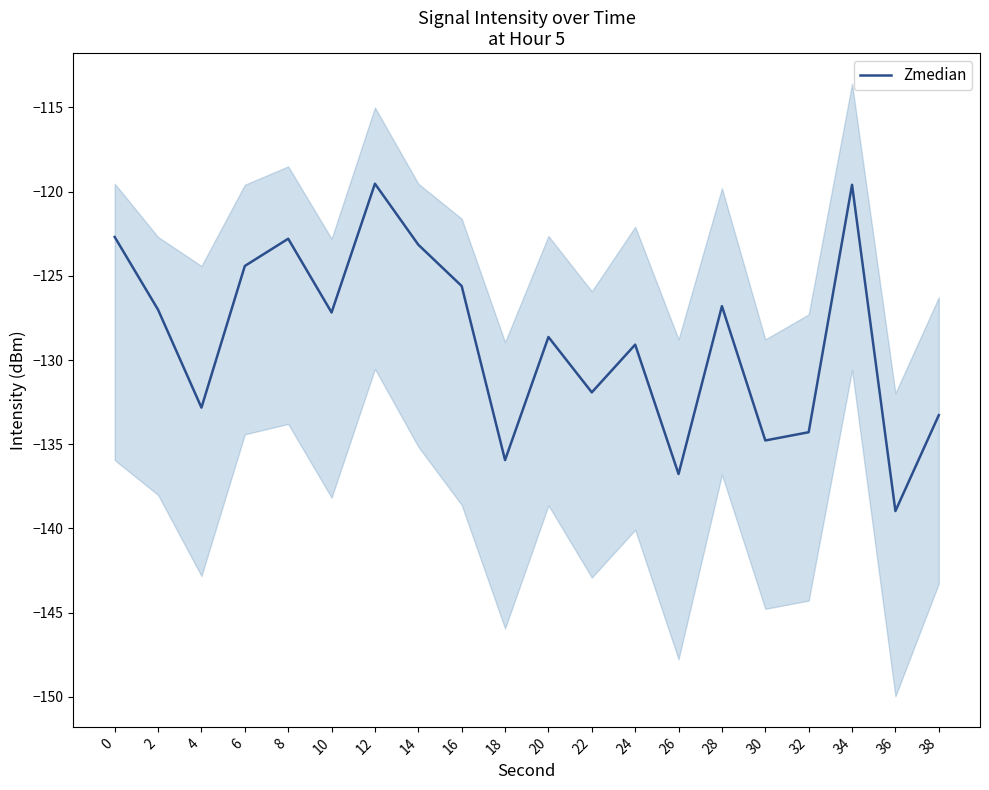

Rank the categories by value from highest to lowest.

12, 34, 0, 8, 14, 6, 16, 28, 2, 10, 20, 24, 22, 4, 38, 32, 30, 18, 26, 36